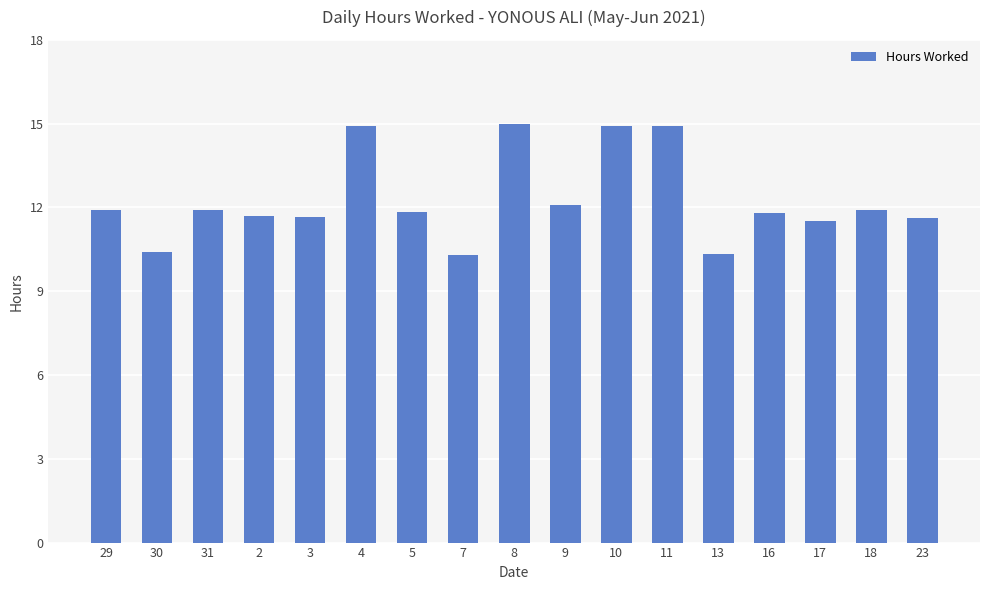

What is the sum of all values?

208.7